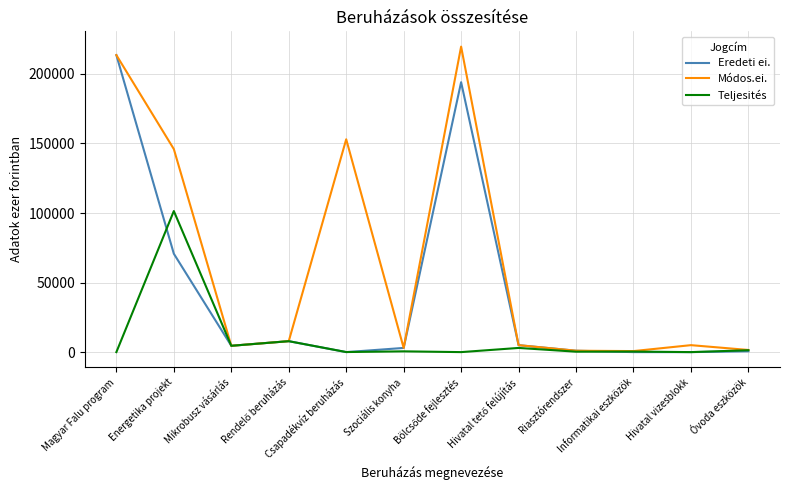

Rank the series by their maximum value, from highest to lowest.

Módos.ei., Eredeti ei., Teljesités